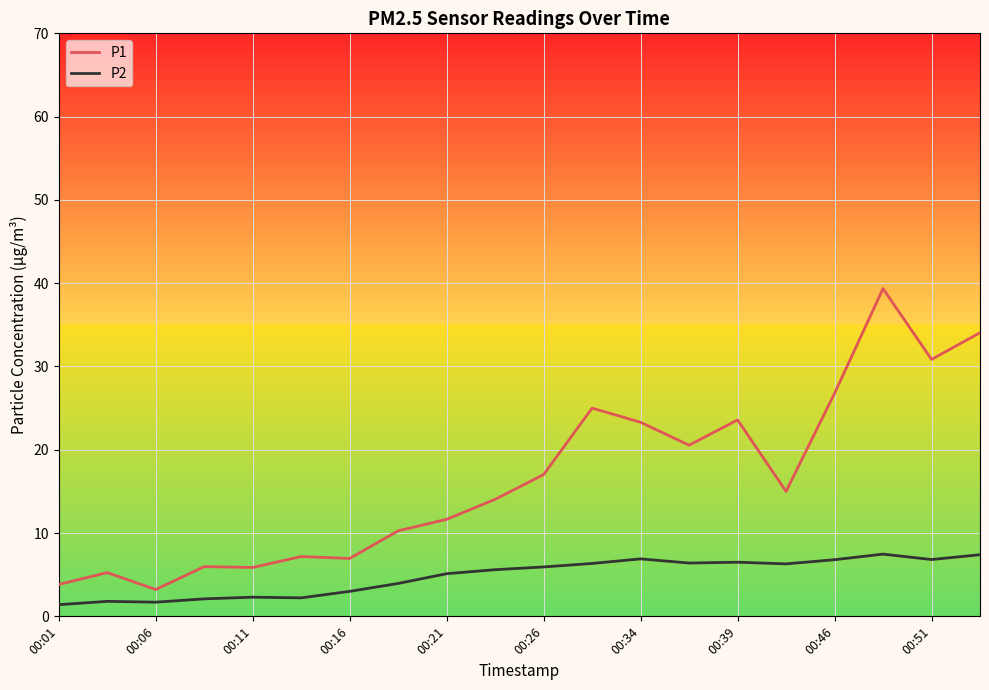

What is the difference between the maximum and minimum values in the P2 series?

6.1